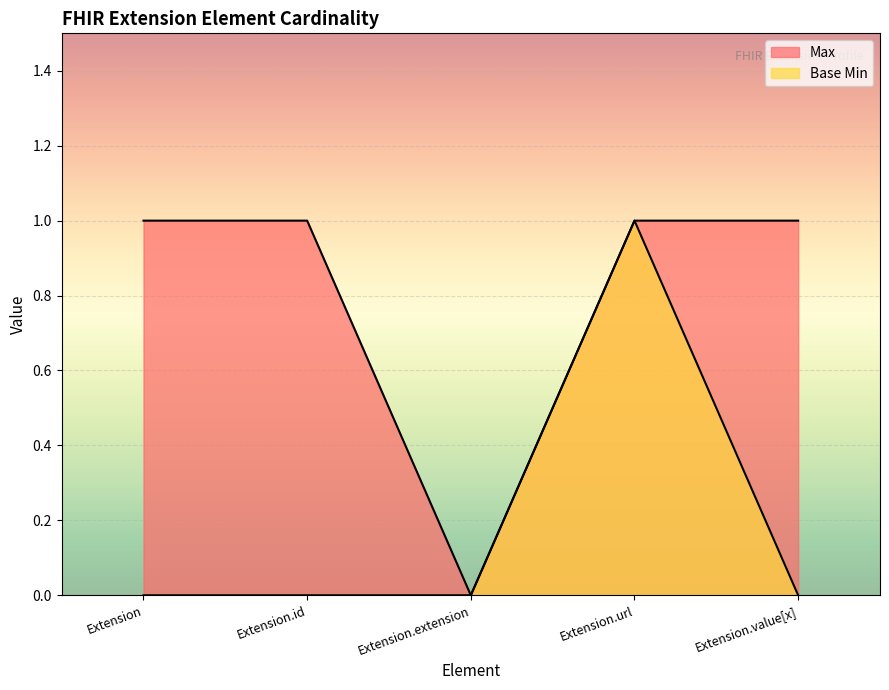

True or false: Base Min has a value of -1 at Extension.value[x].

False